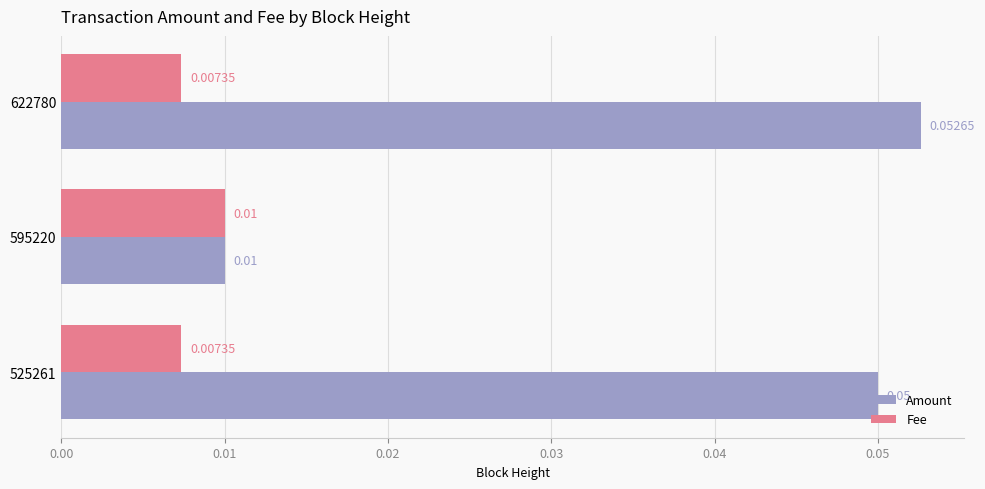

List the labels in order of Amount value, smallest first.

595220, 525261, 622780